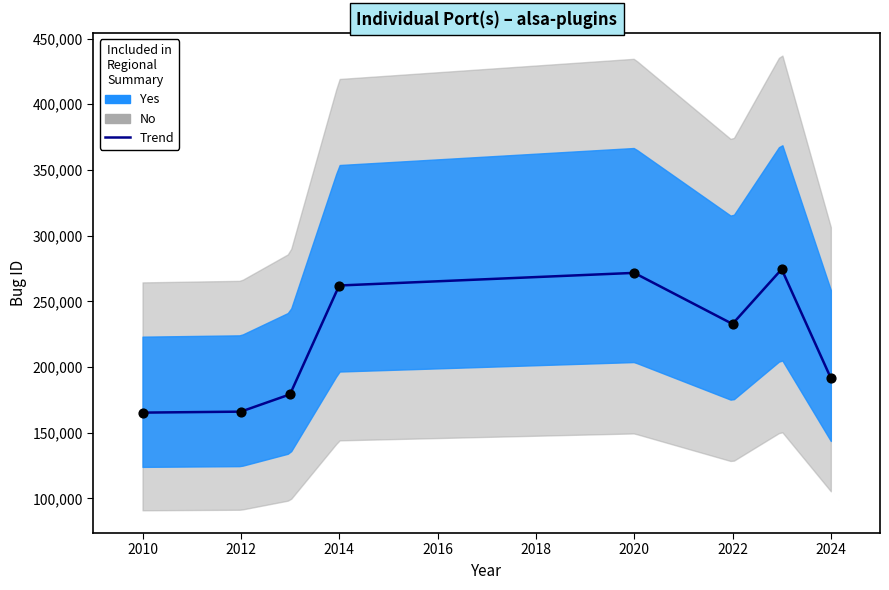

What is the change in value from 2010-06-05 to 2013-10-26?

+17877